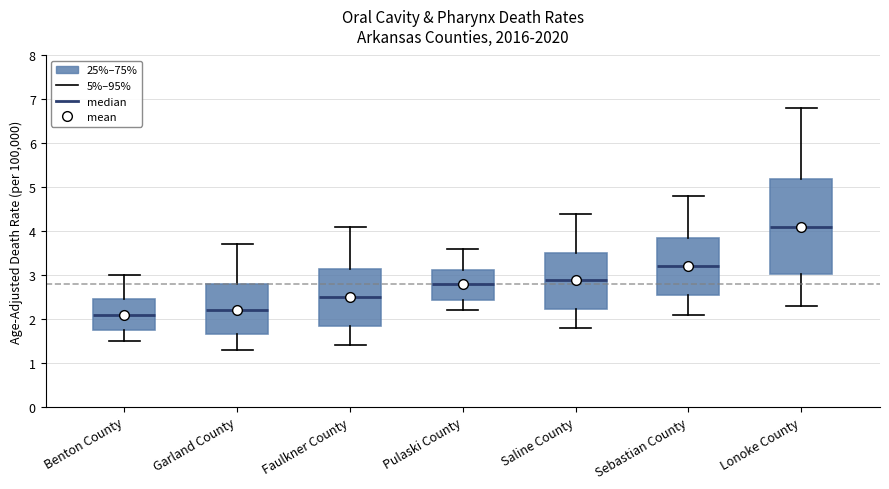

Reading left to right, transcribe this box plot: for each box, give where its median line is, the range the box spans, and where its two whiskers end, as read against the y-axis. The values are not printed on the chart, so give them approximately, as read against the axis.

Benton County: median 2.1, box 1.7 to 2.5, whiskers 1.5 to 3.0
Garland County: median 2.2, box 1.7 to 2.8, whiskers 1.3 to 3.7
Faulkner County: median 2.5, box 1.8 to 3.1, whiskers 1.4 to 4.1
Pulaski County: median 2.8, box 2.4 to 3.1, whiskers 2.2 to 3.6
Saline County: median 2.9, box 2.2 to 3.5, whiskers 1.8 to 4.4
Sebastian County: median 3.2, box 2.5 to 3.8, whiskers 2.1 to 4.8
Lonoke County: median 4.1, box 3.0 to 5.2, whiskers 2.3 to 6.8